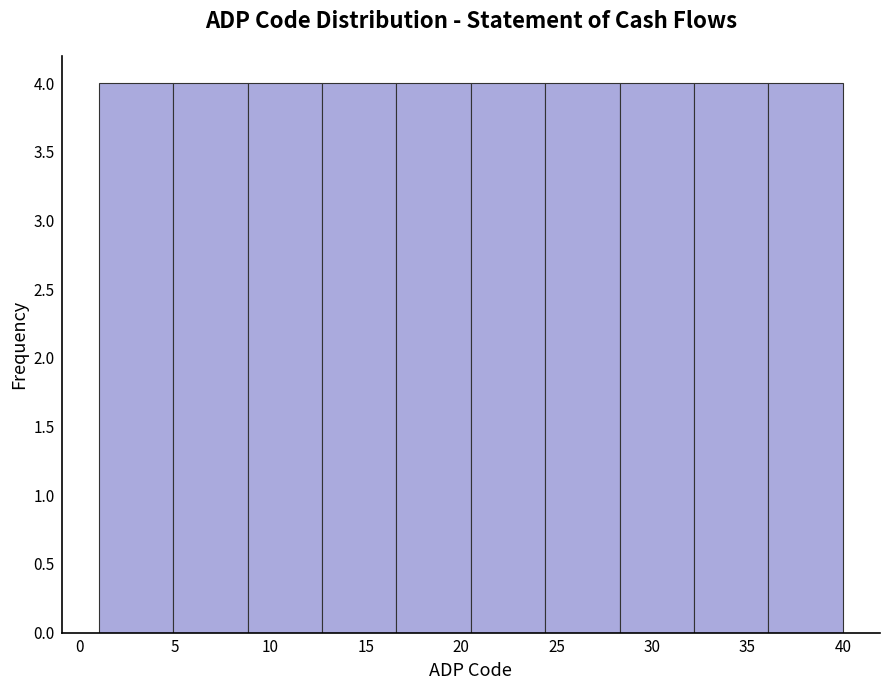

Reading left to right, transcribe this chart: for each bar, give the range it covers on the x-axis and its height. Neither the bar edges nor the heights are printed on the chart, so give them approximately, as read against the axes.

1.0 to 4.9: 4
4.9 to 8.8: 4
8.8 to 12.7: 4
12.7 to 16.6: 4
16.6 to 20.5: 4
20.5 to 24.4: 4
24.4 to 28.3: 4
28.3 to 32.2: 4
32.2 to 36.1: 4
36.1 to 40.0: 4